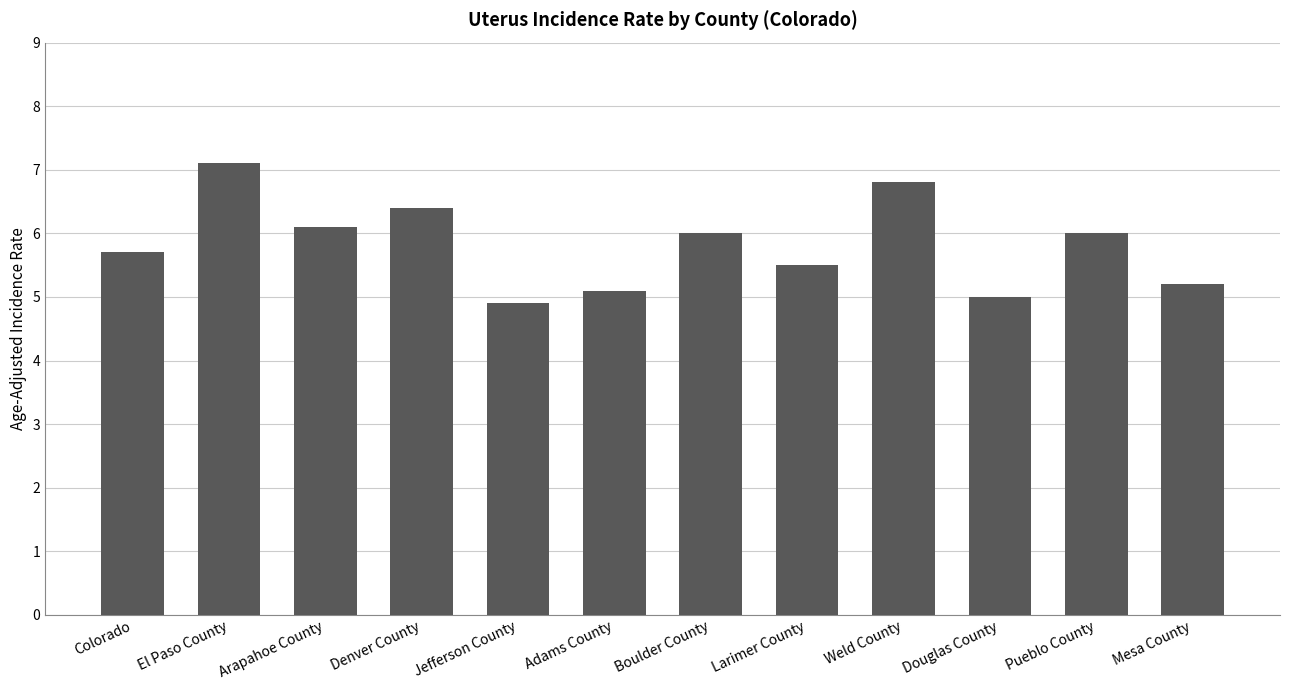

What is the label of the 10th bar from the left?

Douglas County